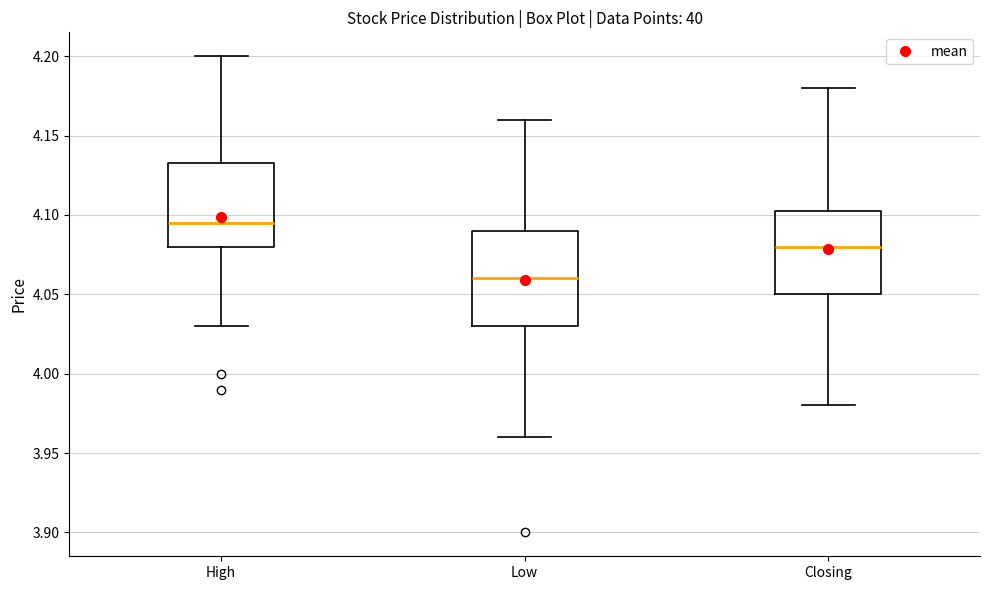

Which box has the lowest median line?

Low